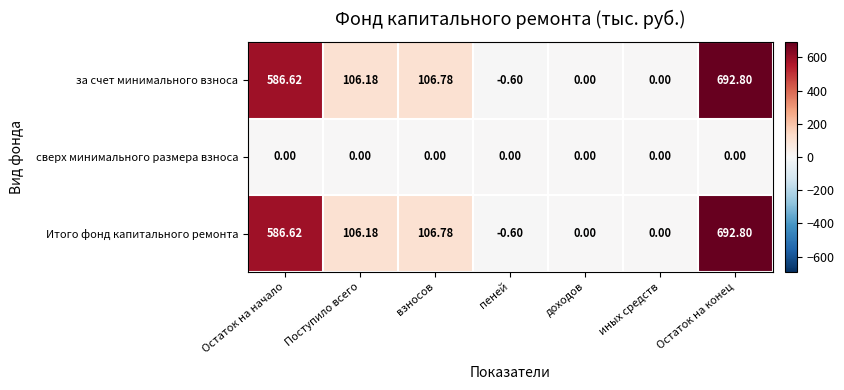

At which category is the sum across all series the highest?

Остаток на конец